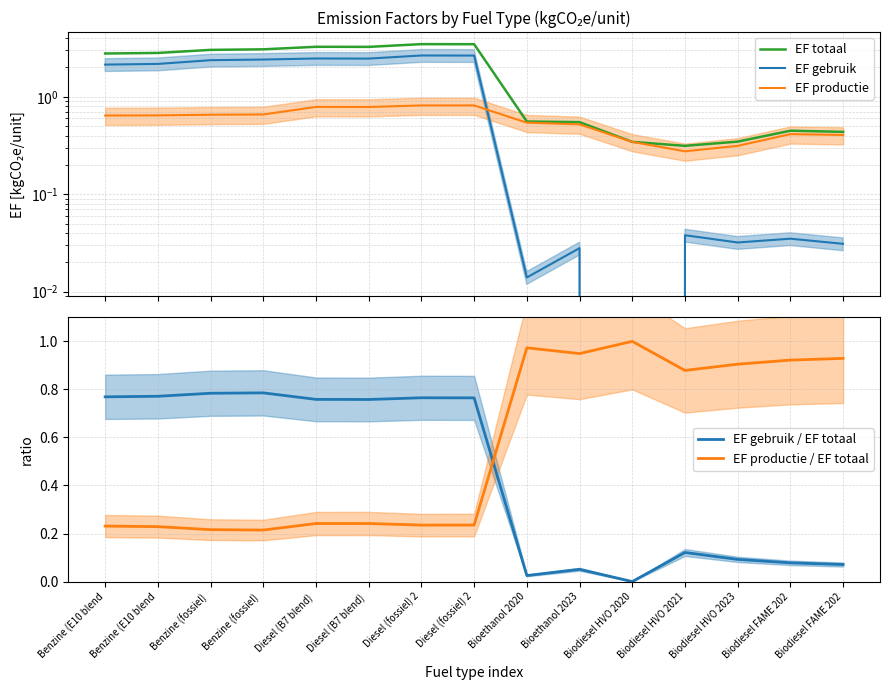

Is the value of EF gebruik / EF totaal at Benzine (fossiel)  greater than the value of EF totaal at Biodiesel FAME 202?

Yes